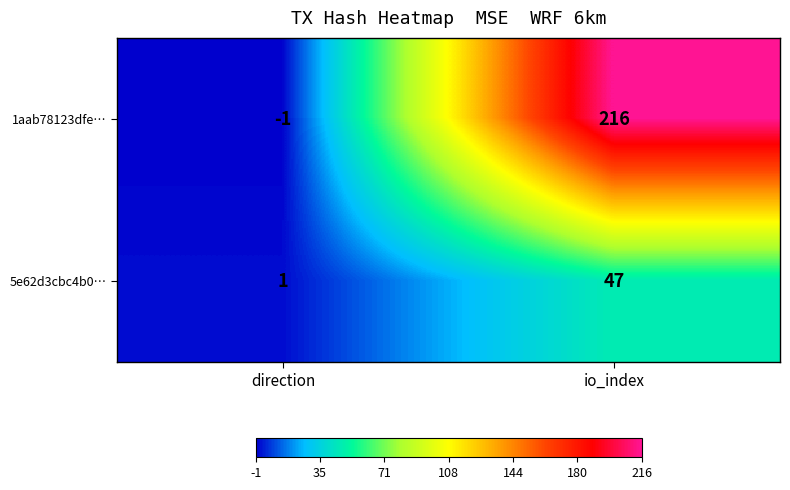

How many distinct data groups are displayed?

2